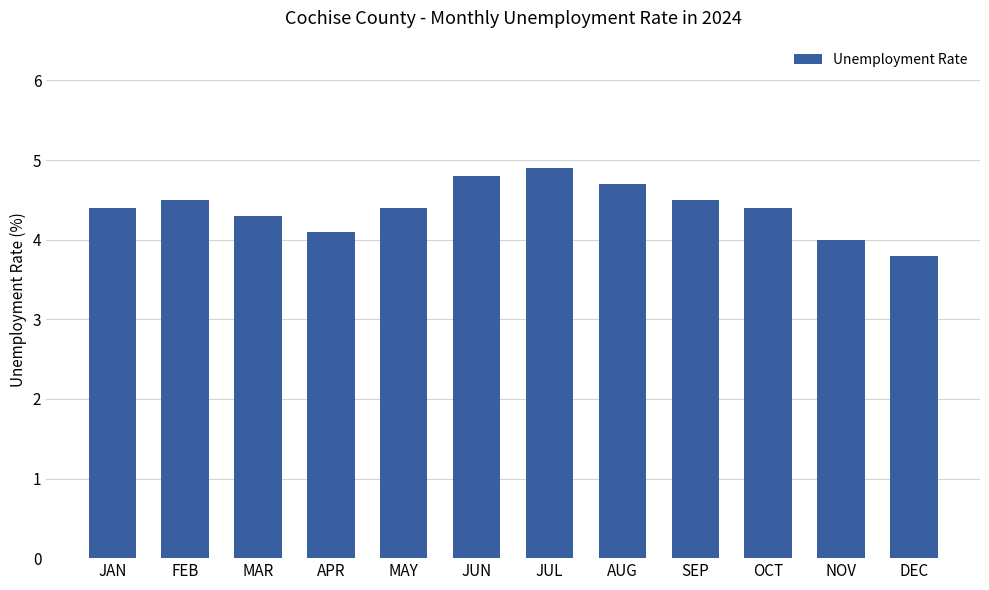

What is the minimum value shown in the chart?

3.8